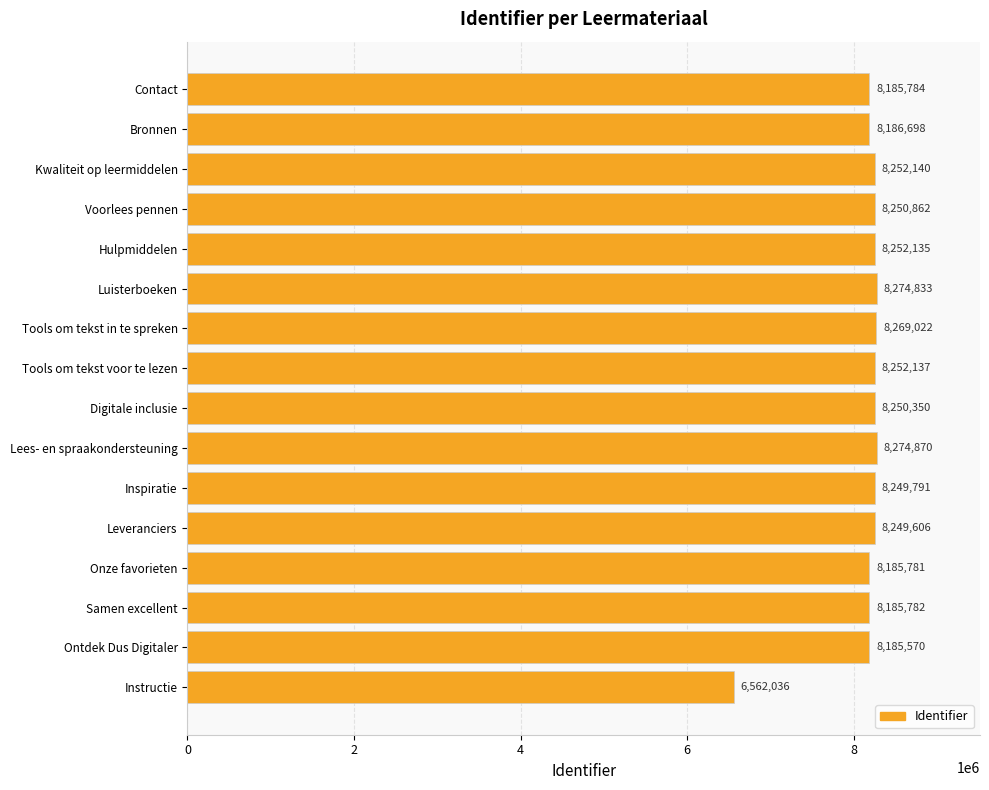

Reading bottom to top, what are all the values shown in this chart?

6562036	8185570	8185782	8185781	8249606	8249791	8274870	8250350	8252137	8269022	8274833	8252135	8250862	8252140	8186698	8185784